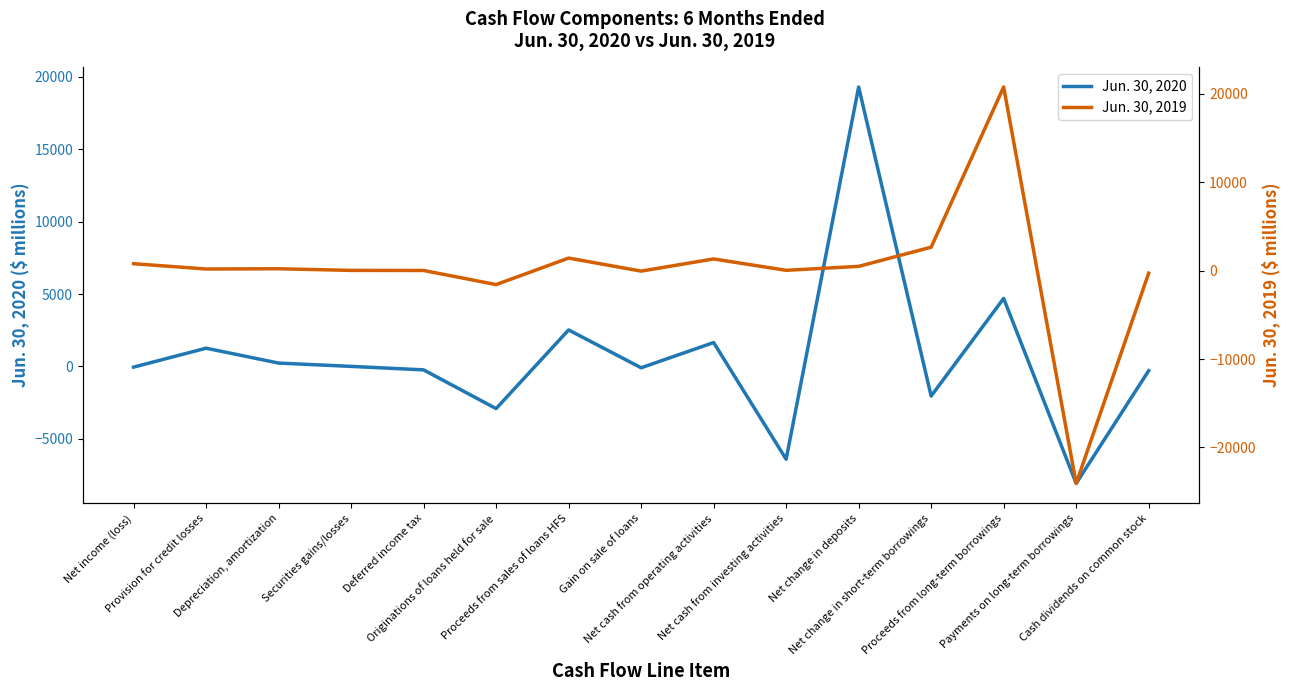

Reading left to right, transcribe all the data shown in this chart.

Jun. 30, 2020: -52	1255	228	-1	-242	-2918	2517	-97	1644	-6416	19304	-2050	4698	-8088	-298
Jun. 30, 2019: 784	183	212	26	18	-1580	1420	-55	1321	35	480	2650	20774	-24074	-286